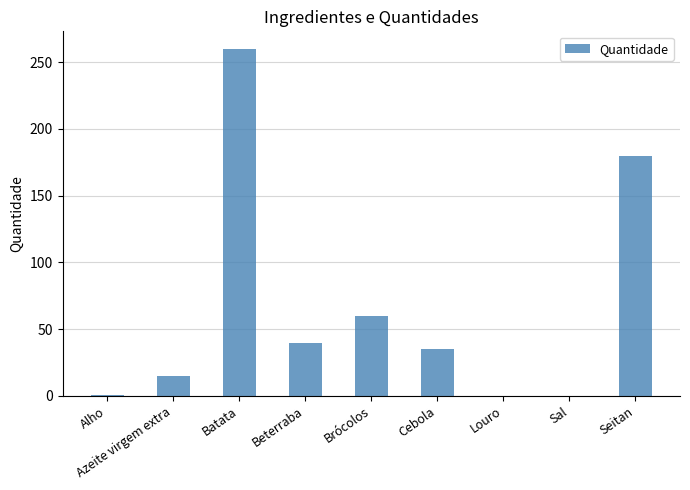

Which has a higher value, Batata or Louro?

Batata